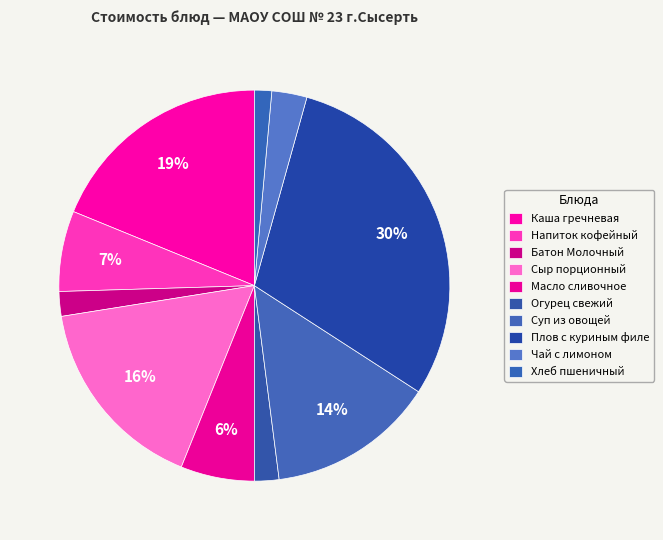

What is the total percentage of Батон Молочный and Сыр порционный?

18.4%